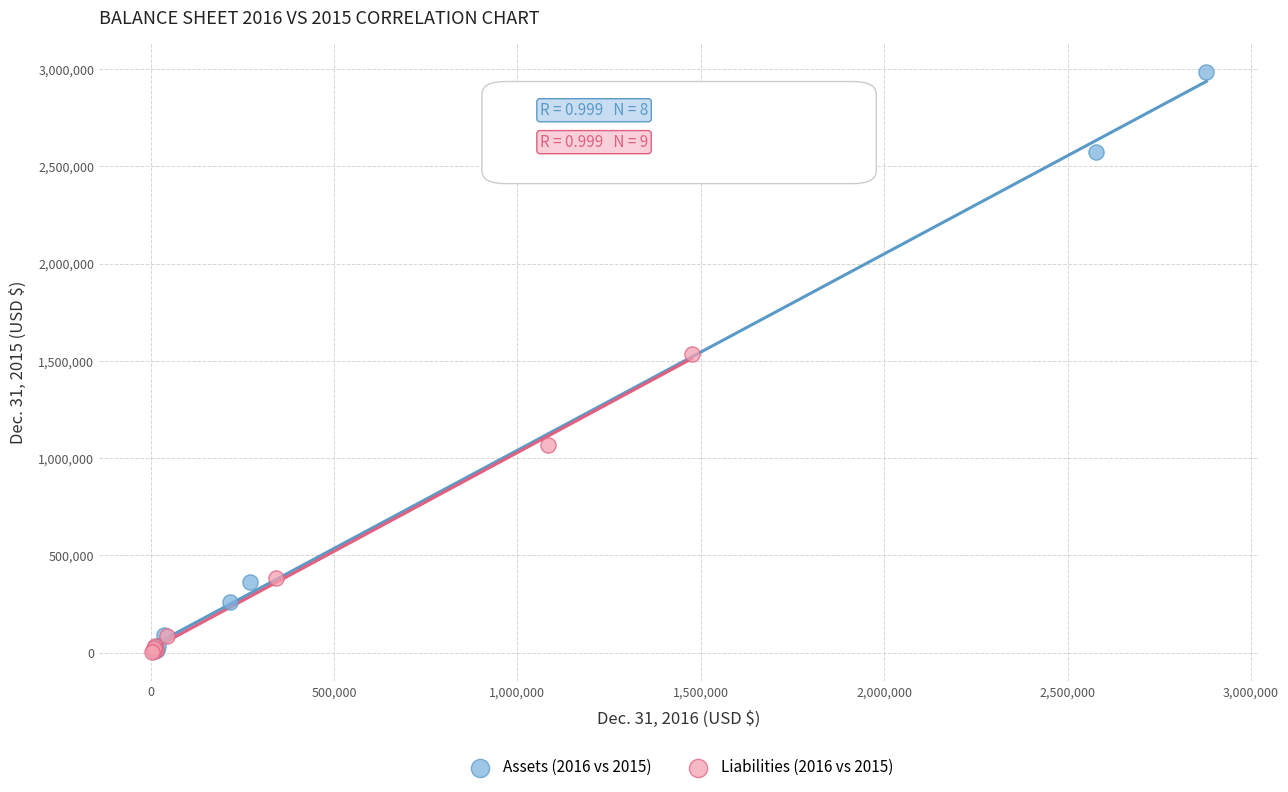

Which series has the largest Y range (max minus min)?

Assets (2016 vs 2015)